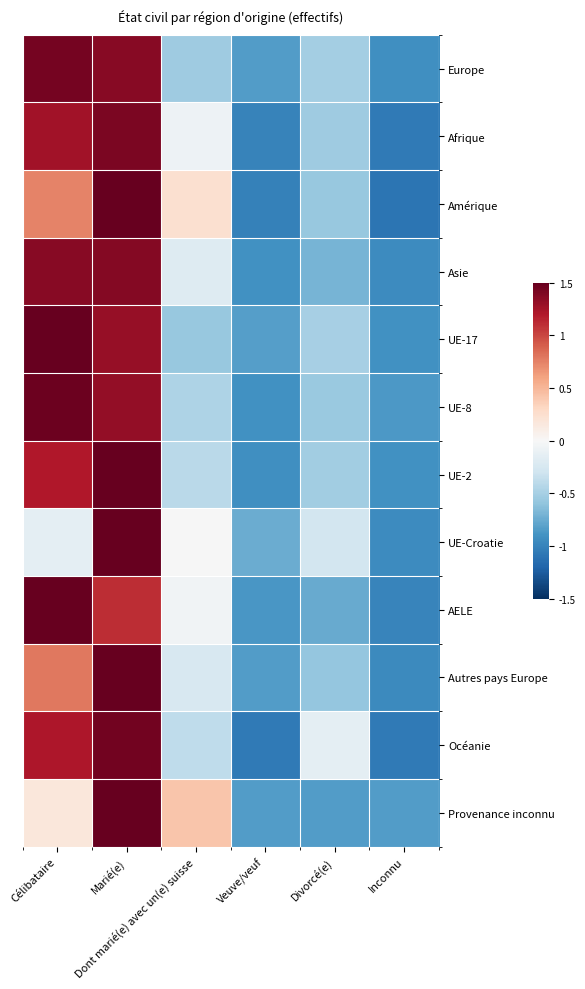

Count the number of categories in the chart.

6